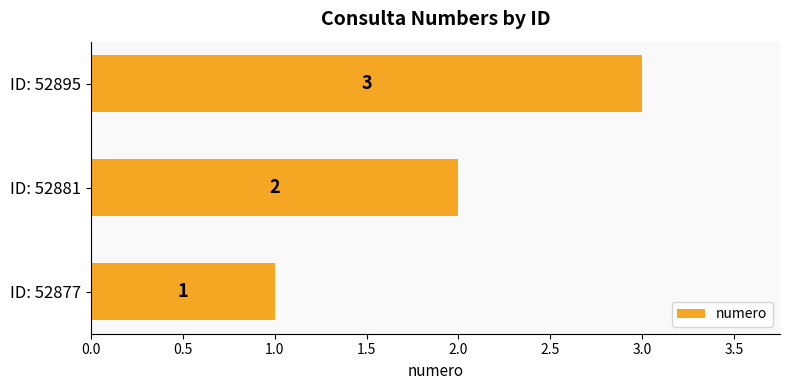

What is the change in value from ID: 52877 to ID: 52895?

+2